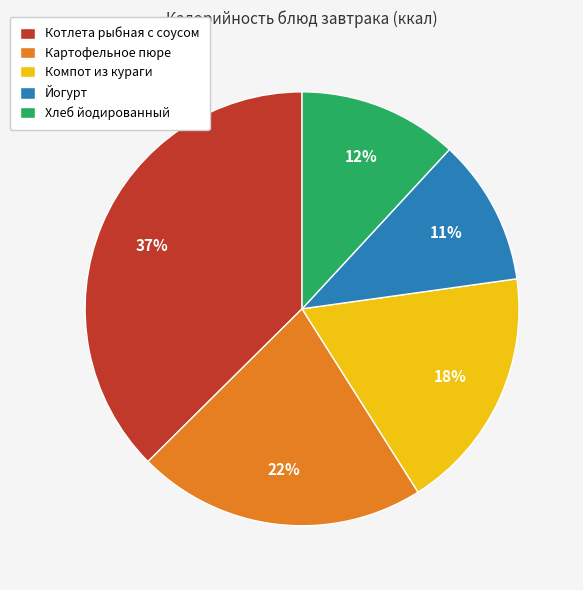

Rank the categories by value from lowest to highest.

Йогурт, Хлеб йодированный, Компот из кураги, Картофельное пюре, Котлета рыбная с соусом